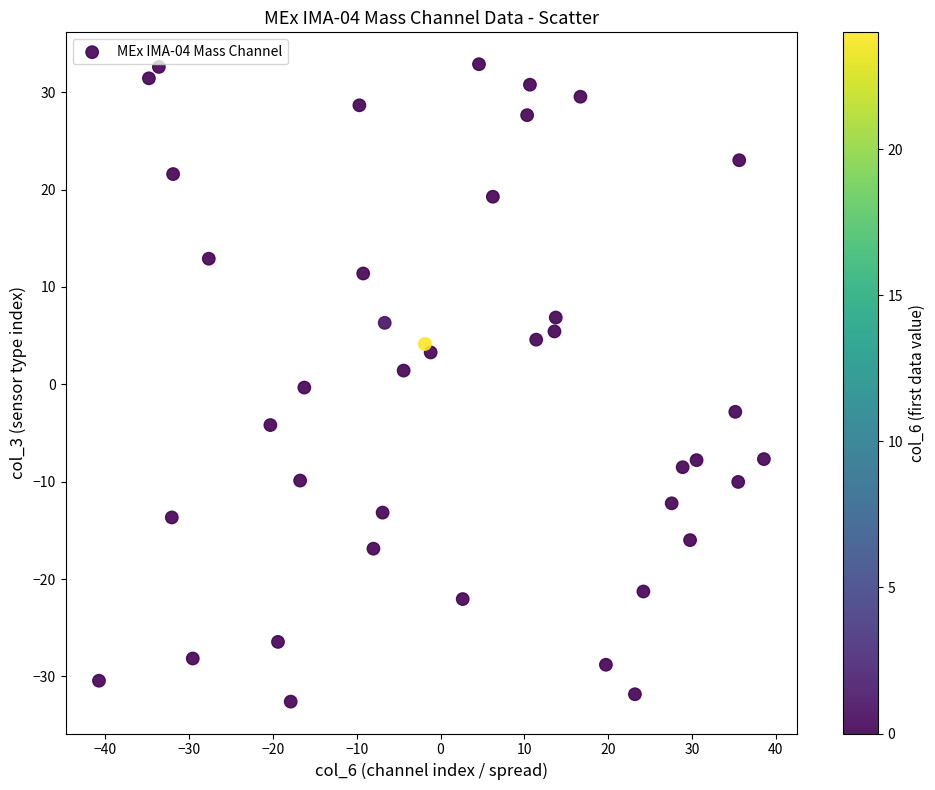

What is the range of X values (max minus min)?

79.3